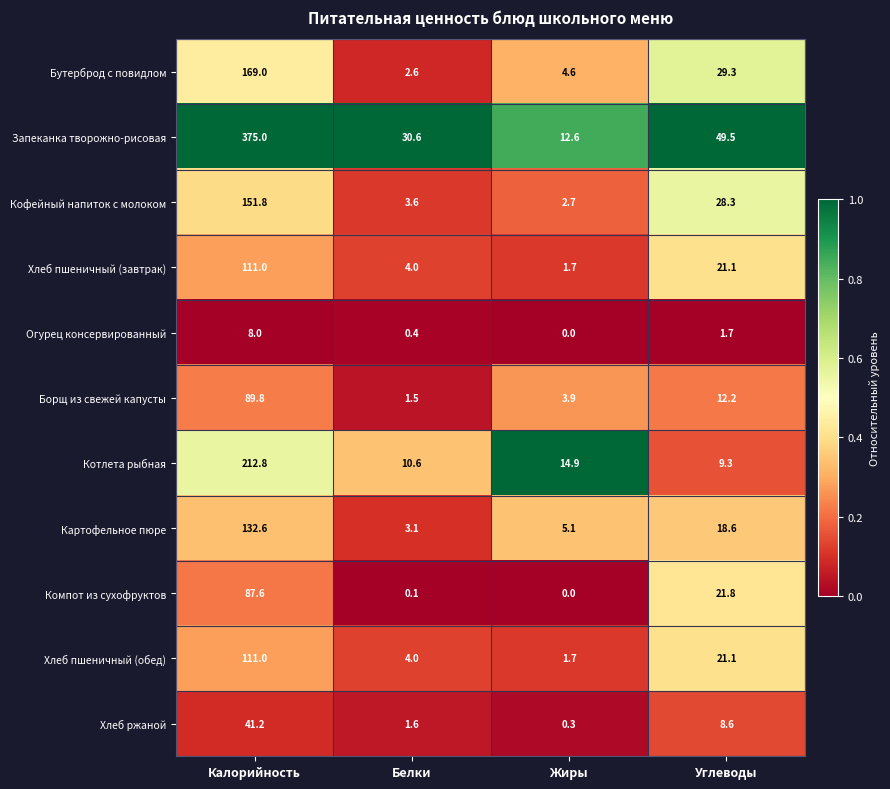

What is the spread (max minus min) of values at Белки?

30.5